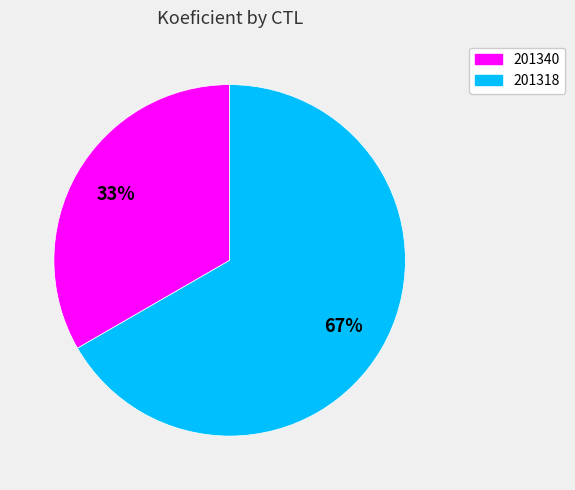

To the nearest percent, what is the average slice percentage?

50%